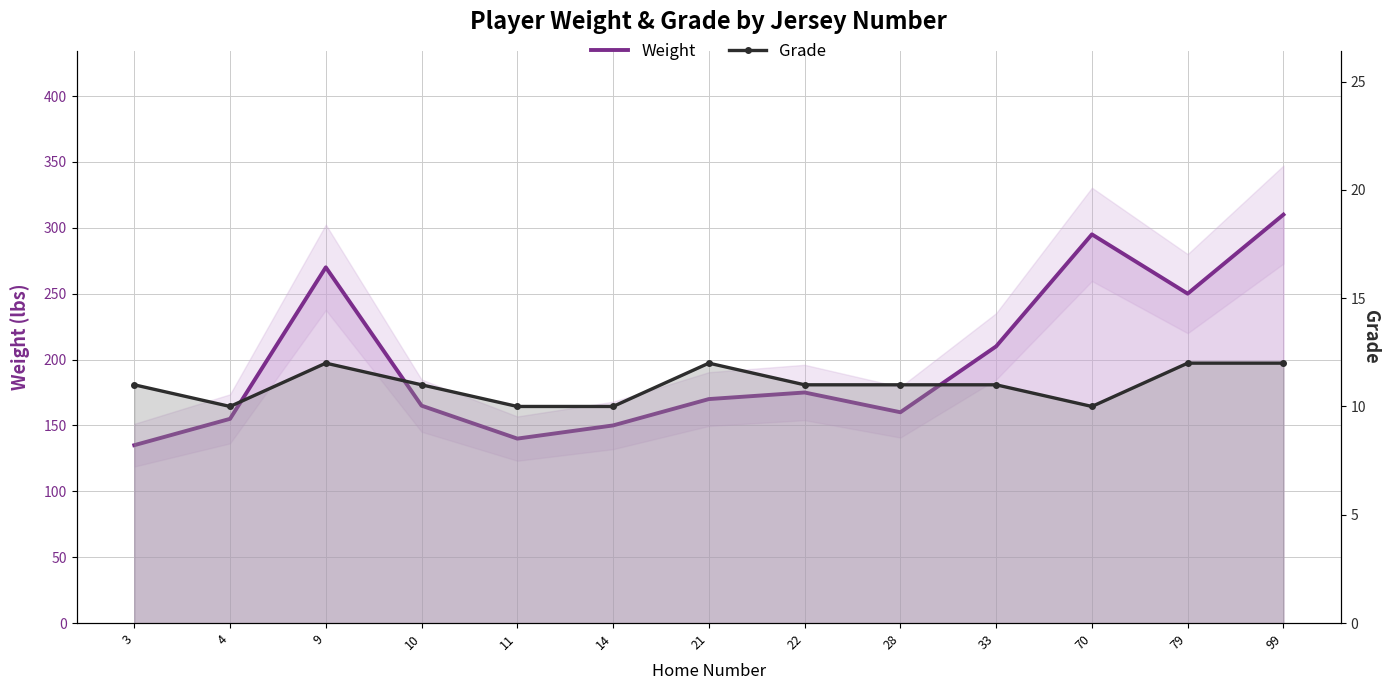

Reading left to right, extract all data points from this chart.

Weight: 135	155	270	165	140	150	170	175	160	210	295	250	310
Grade: 11	10	12	11	10	10	12	11	11	11	10	12	12